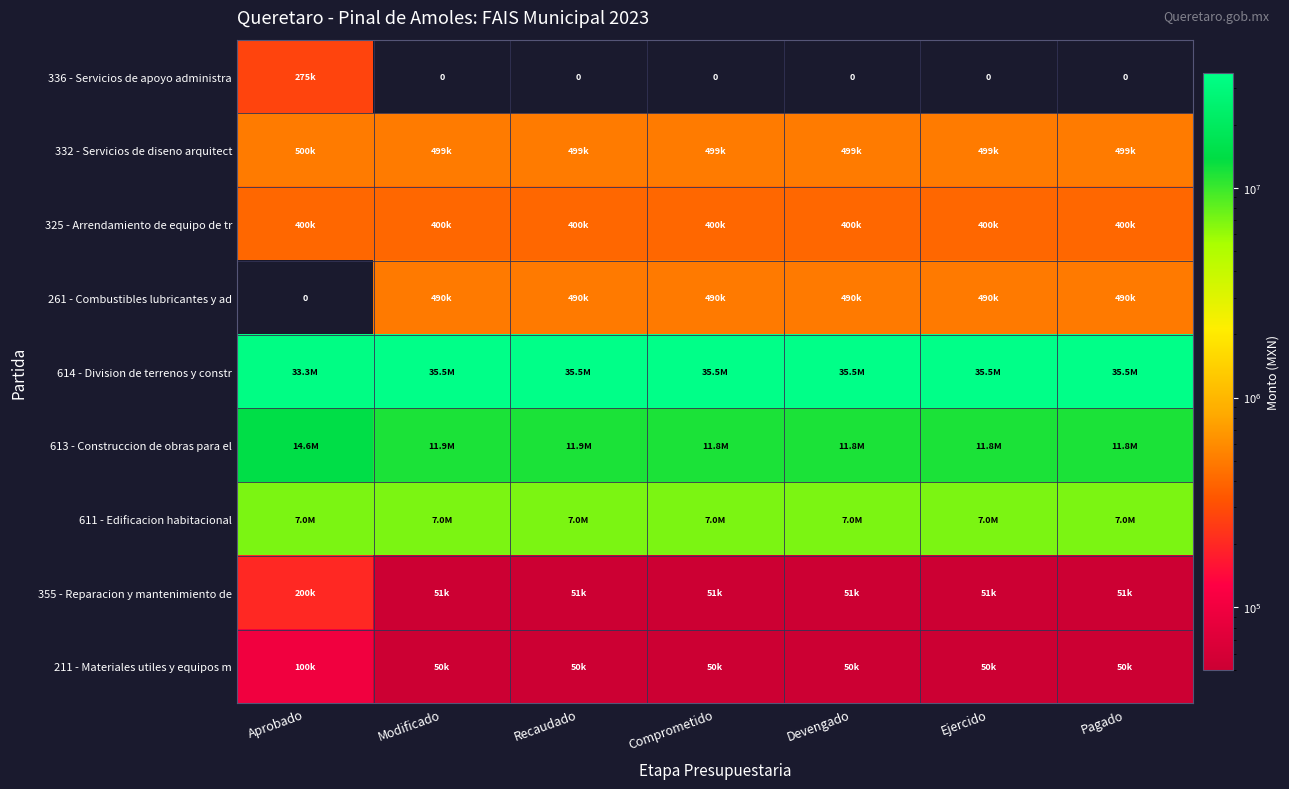

Which series has the largest total across all categories?

614 - Division de terrenos y constr